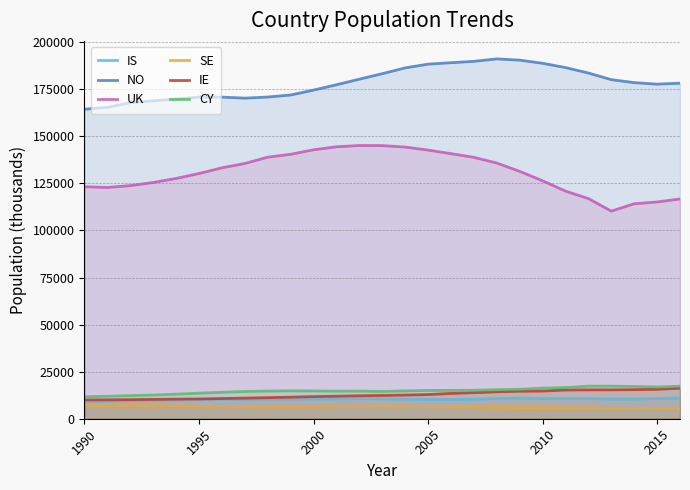

How many values in the SE series are below 6300?

13